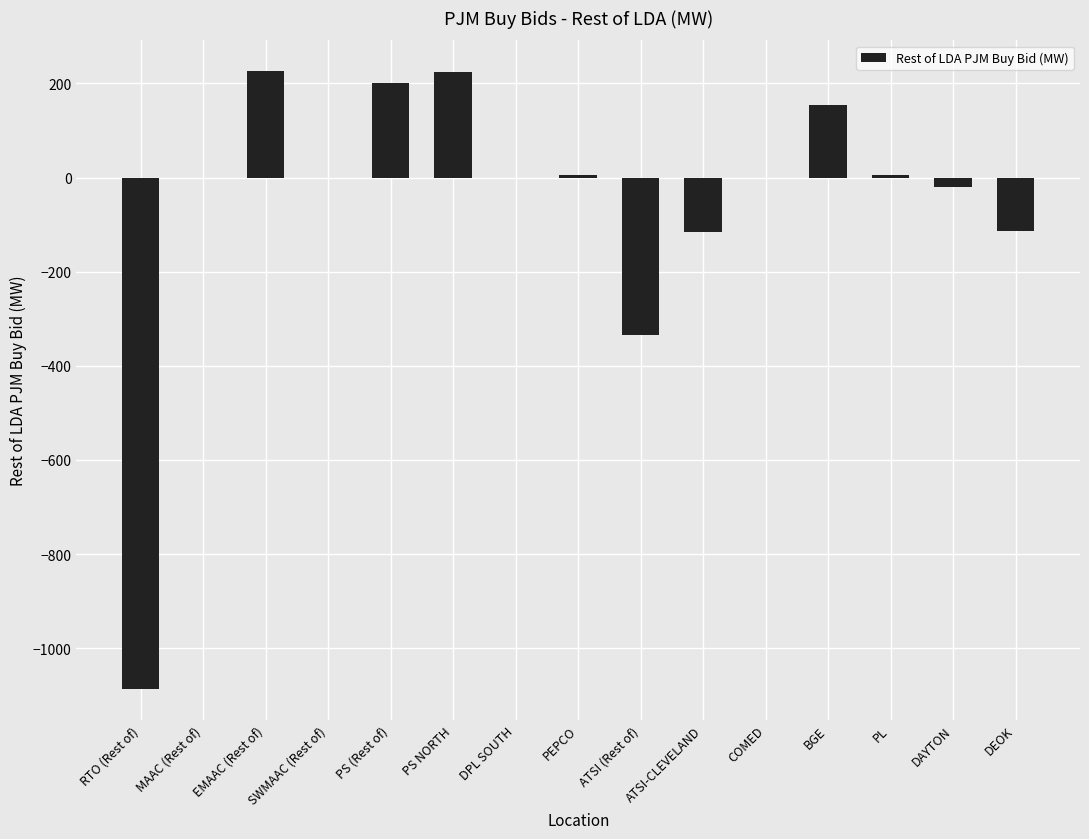

Where is the data nearest to the value -430?

ATSI (Rest of)